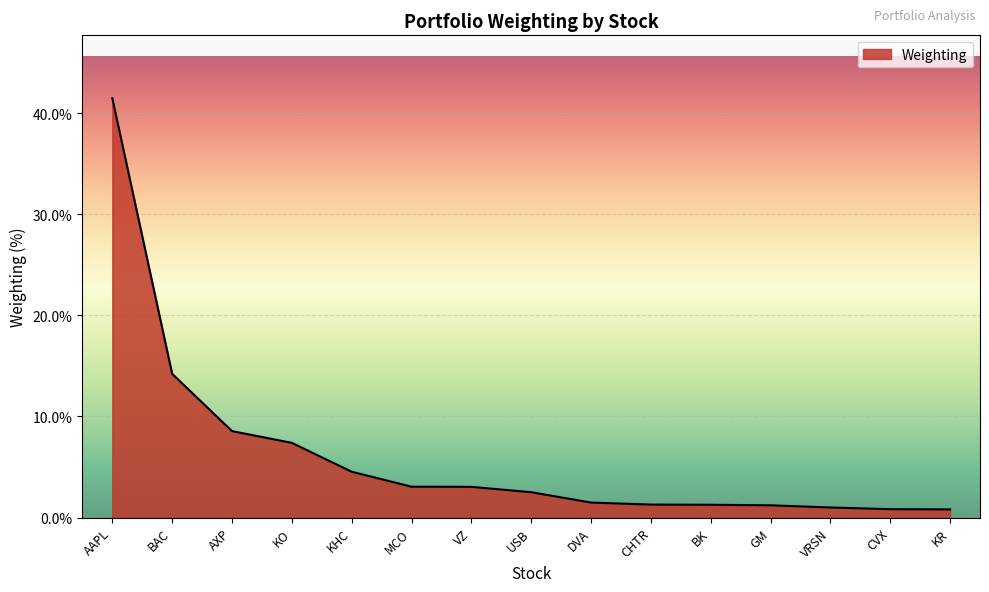

How many lines are shown in the chart?

1